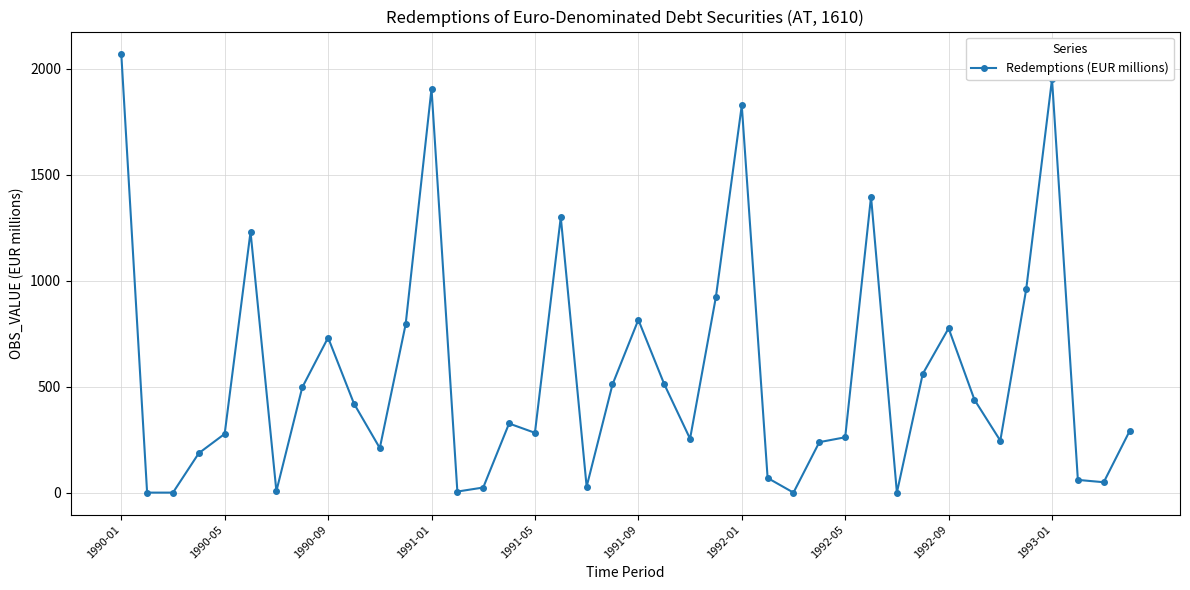

What is the difference between the maximum and minimum values?

2071